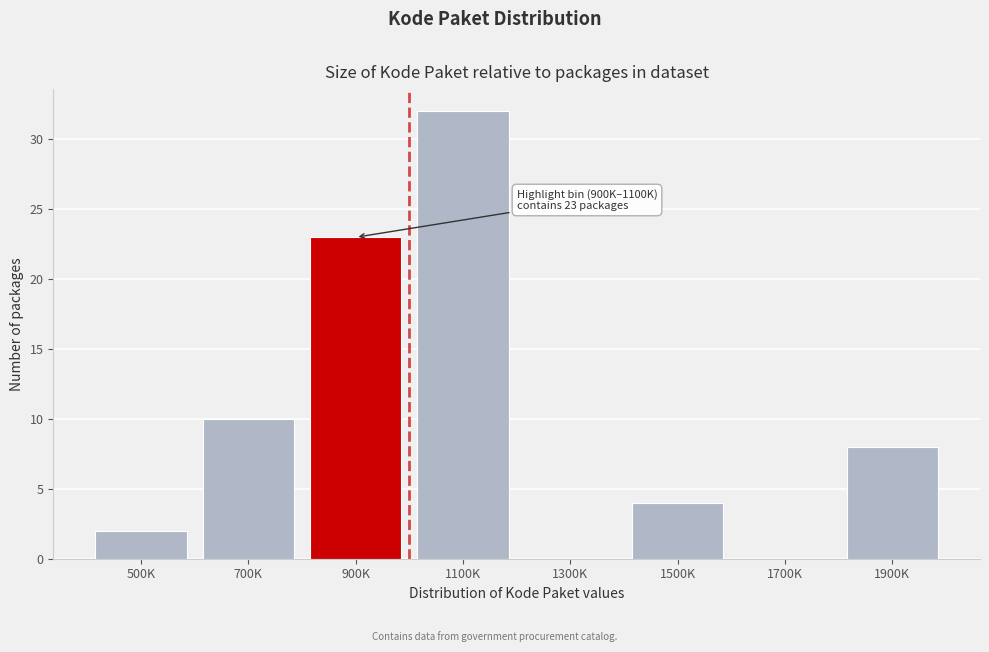

Reading right to left, transcribe all the data shown in this chart.

1900K=8	1700K=0	1500K=4	1300K=0	1100K=32	900K=23	700K=10	500K=2